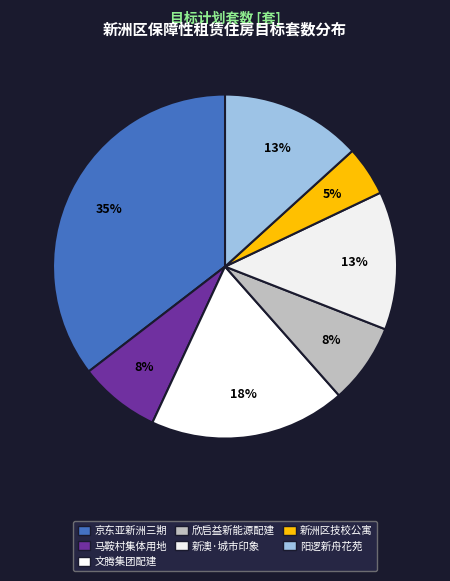

Does any single category account for the majority?

No